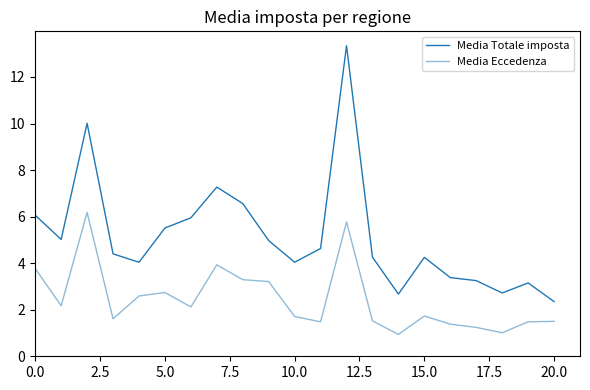

True or false: Media Eccedenza has more than 1 points higher than both neighbors.

True